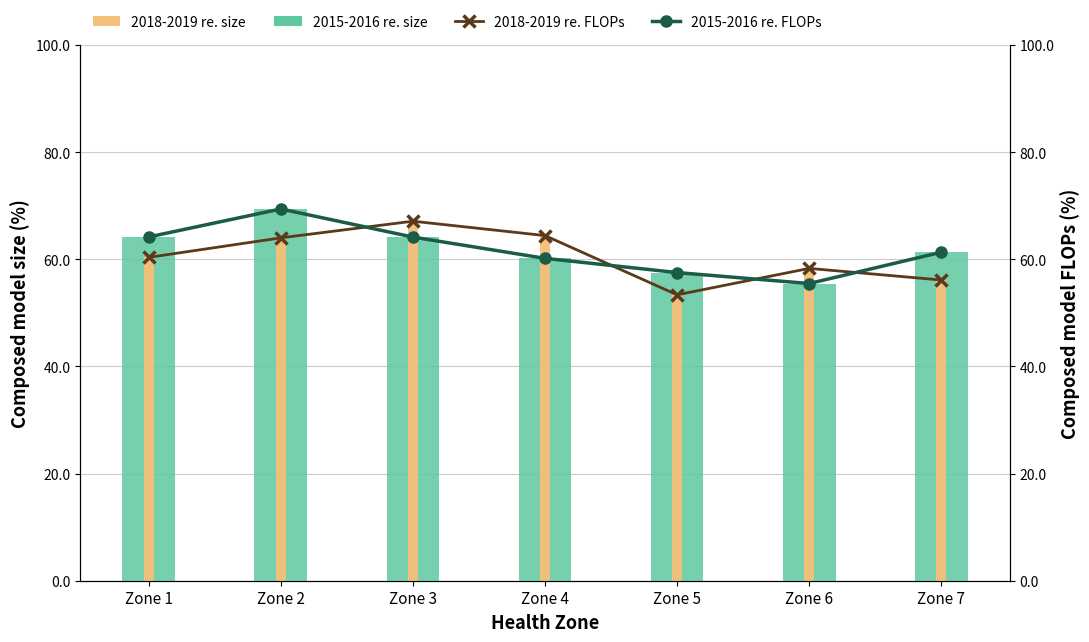

What is the difference between the maximum and second lowest values in the 2018-2019 (line) series?

11.0